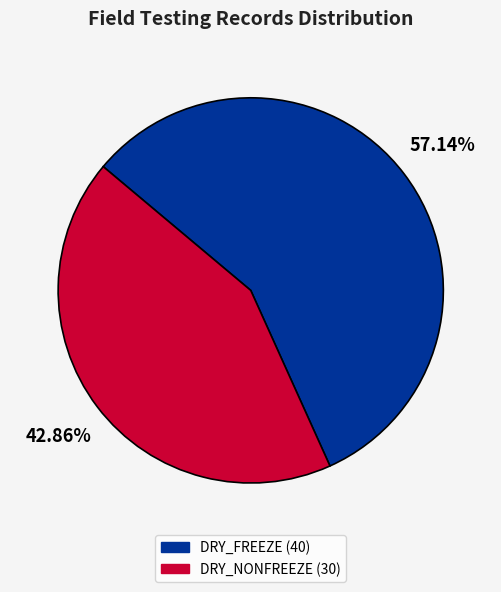

Is there a majority slice in this chart?

Yes